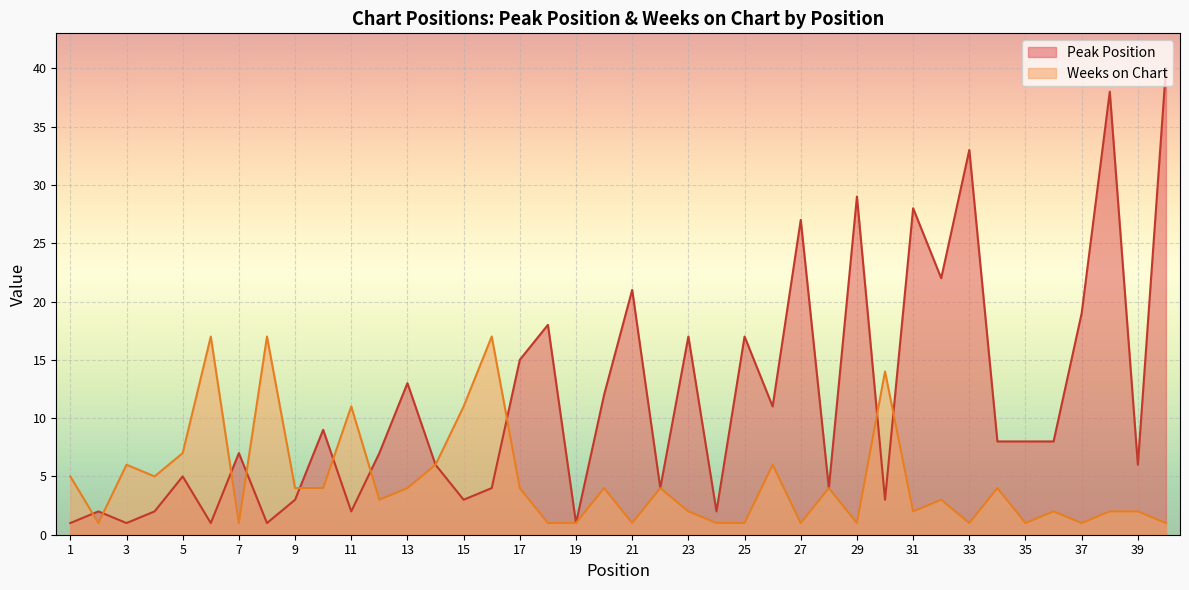

What is the average value of the Weeks on Chart series?

5